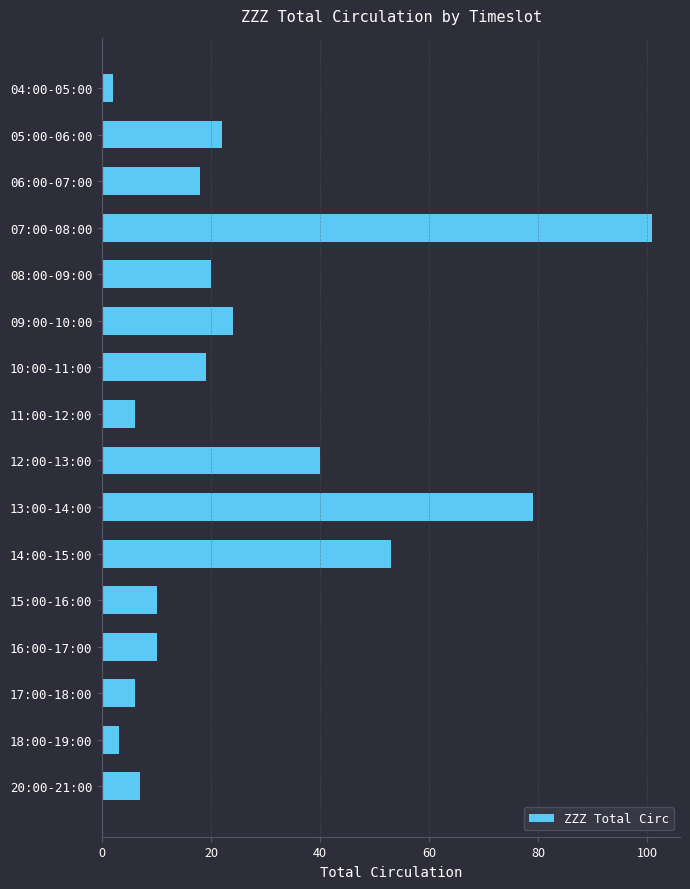

How many distinct data groups are displayed?

1